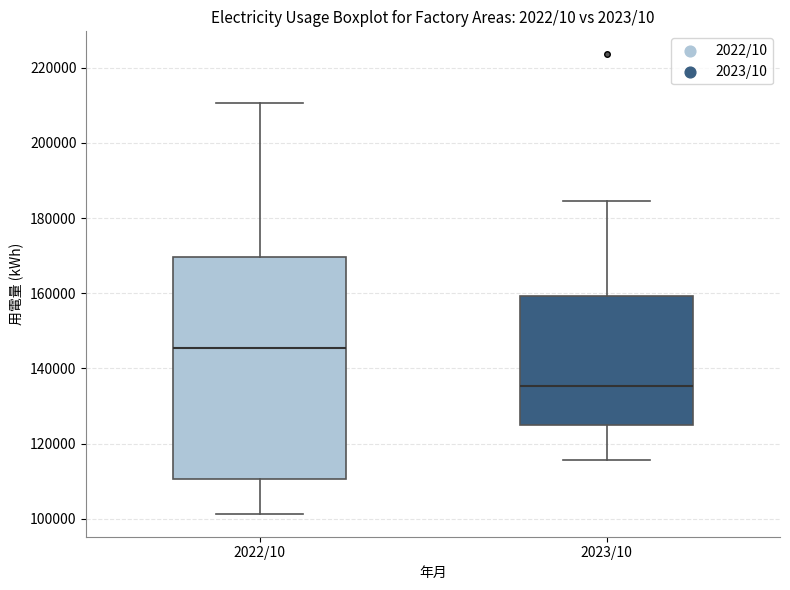

Which box's median line is the lowest?

2023/10